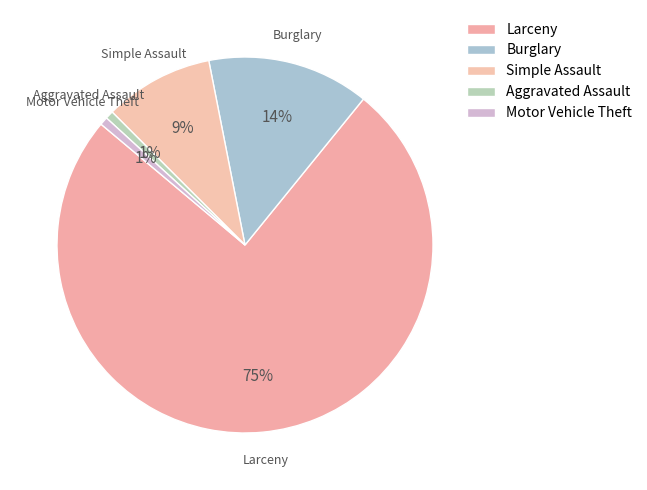

What is the smallest slice in the pie chart?

Aggravated Assault